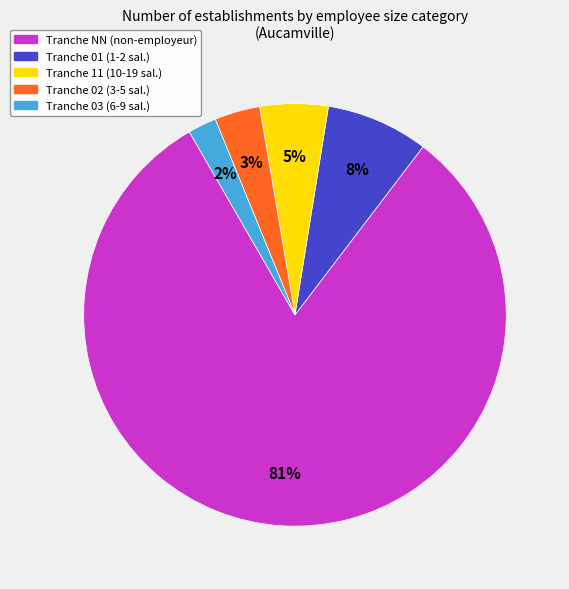

Is there any slice that represents more than half of the pie?

Yes